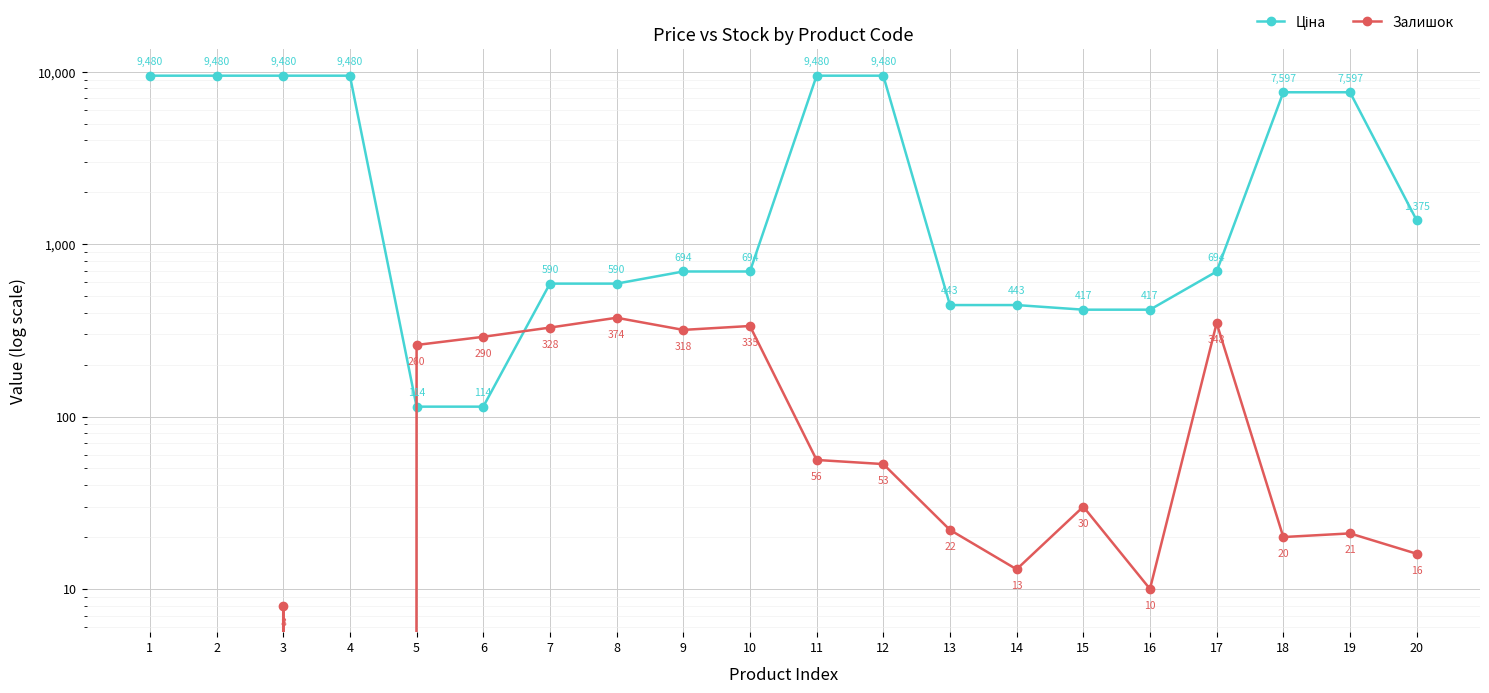

Reading right to left, list all the values displayed in this chart.

Ціна: 20=1375.4	19=7596.5	18=7596.5	17=693.7	16=416.6	15=416.6	14=443.1	13=443.1	12=9480.1	11=9480.1	10=693.7	9=693.7	8=589.9	7=589.9	6=114.1	5=114.1	4=9480.1	3=9480.1	2=9480.1	1=9480.1
Залишок: 20=16.0	19=21.0	18=20.0	17=348.0	16=10.0	15=30.0	14=13.0	13=22.0	12=53.0	11=56.0	10=335.0	9=318.0	8=374.0	7=328.0	6=290.0	5=260.0	4=0.0	3=8.0	2=0.0	1=0.0